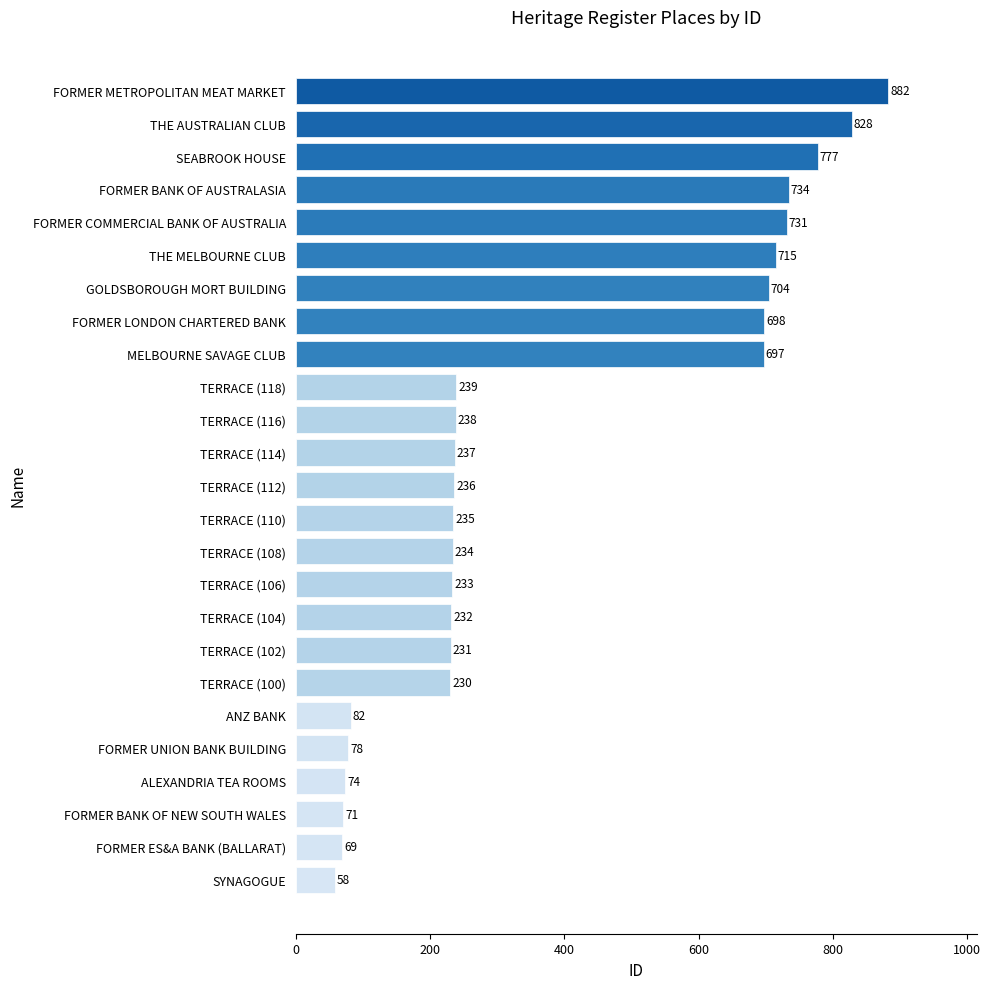

True or false: the data shows 734 at FORMER BANK OF AUSTRALASIA.

True